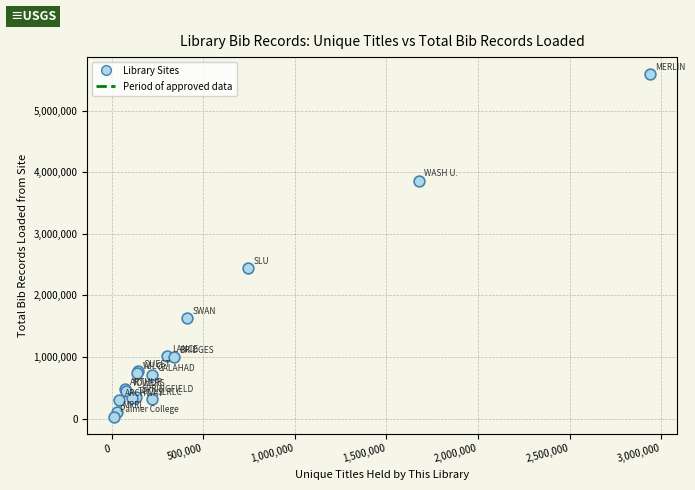

What Y value in the scatter plot is closest to 2813595?

2450518